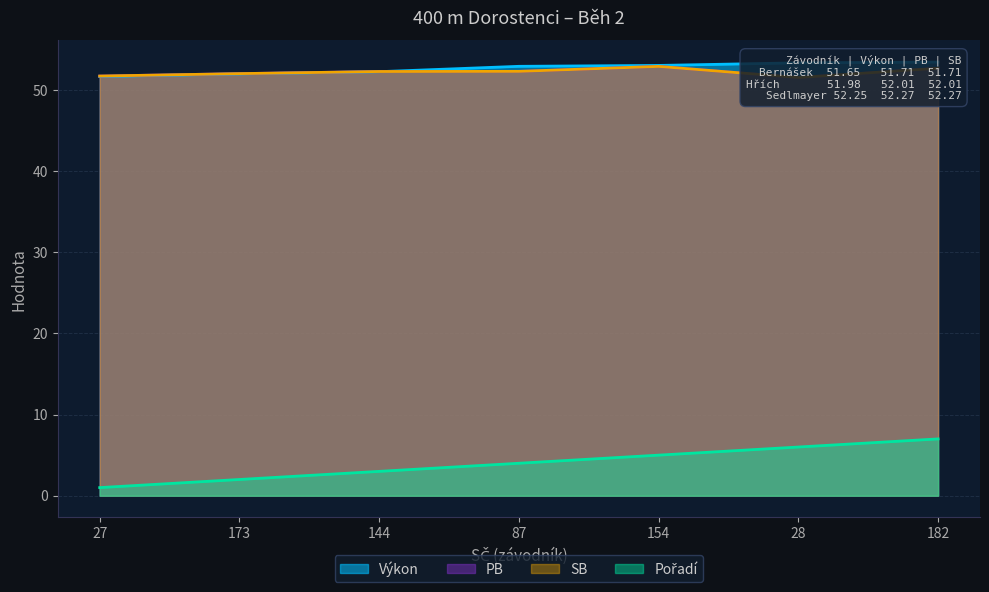

Which category has the lowest value across all series?

27